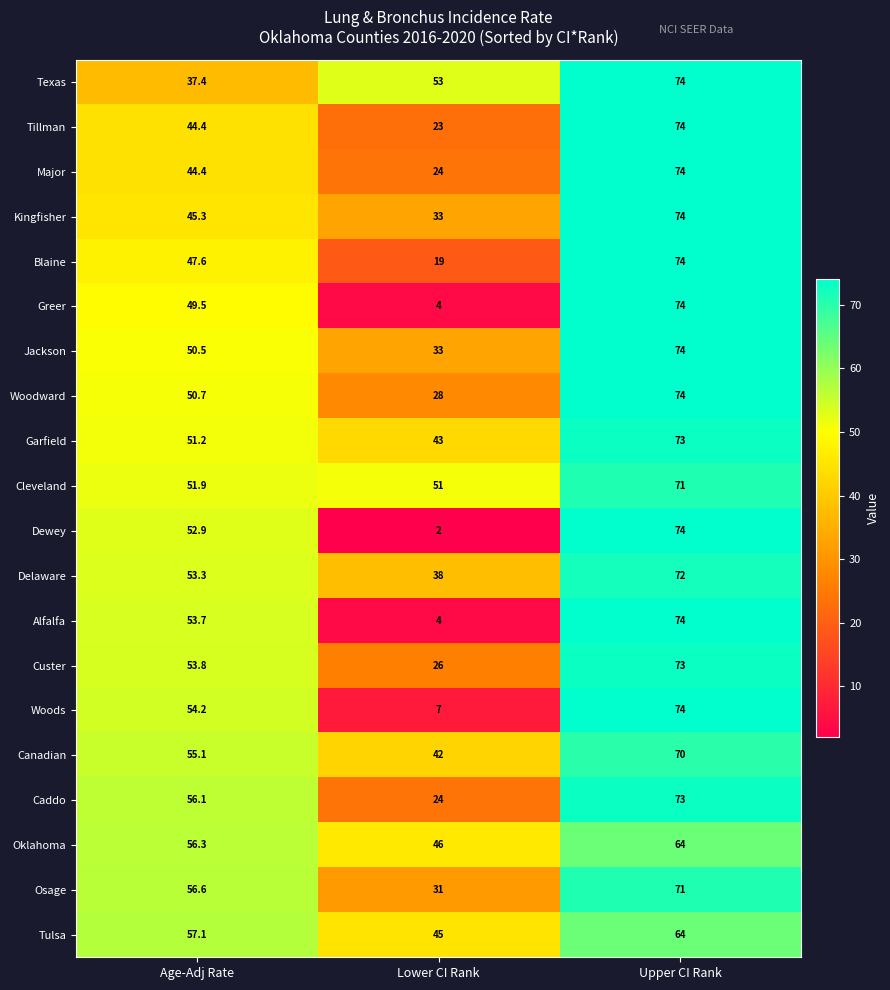

Read the Blaine value at Lower CI Rank.

19.0